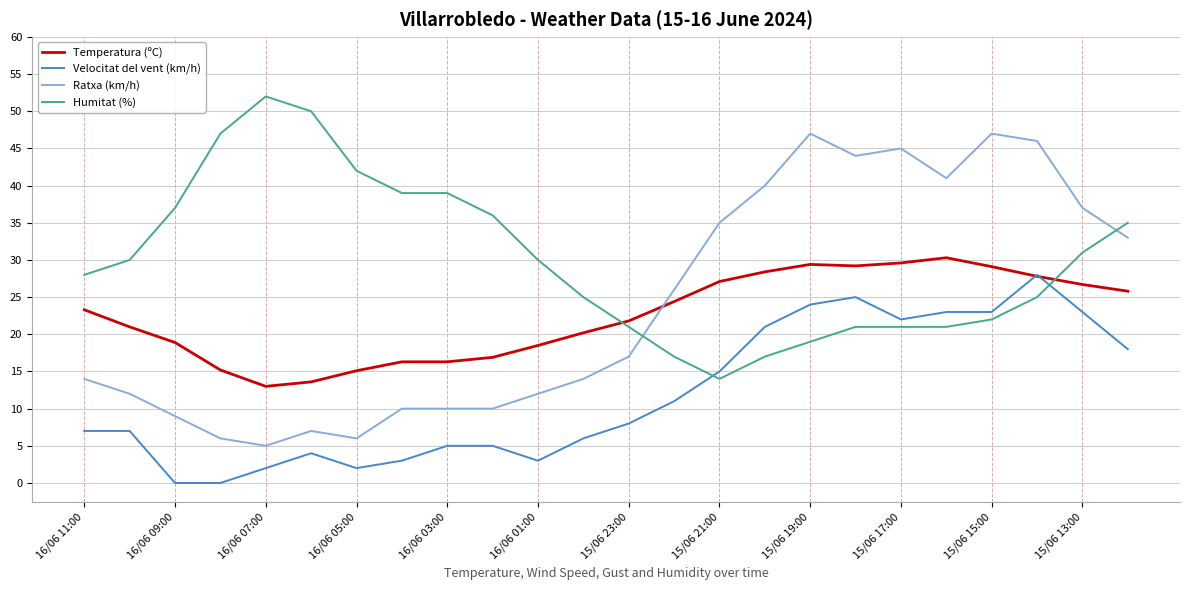

What is the difference between the maximum and minimum values in the Humitat (%) series?

38.0